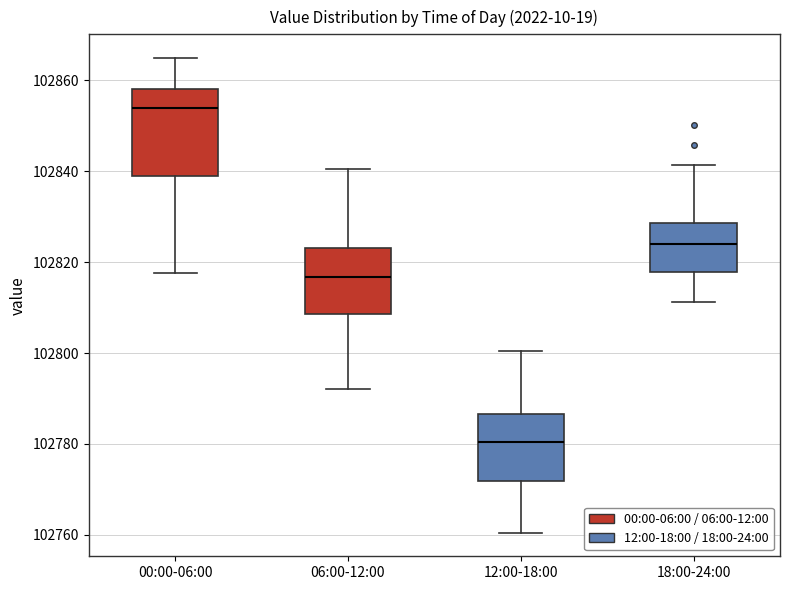

Reading left to right, transcribe this box plot: for each box, give where its median line is, the range the box spans, and where its two whiskers end, as read against the y-axis. The values are not printed on the chart, so give them approximately, as read against the axis.

00:00-06:00: median 102854, box 102838 to 102858, whiskers 102818 to 102864
06:00-12:00: median 102816, box 102808 to 102824, whiskers 102792 to 102840
12:00-18:00: median 102780, box 102772 to 102786, whiskers 102760 to 102800
18:00-24:00: median 102824, box 102818 to 102828, whiskers 102812 to 102842